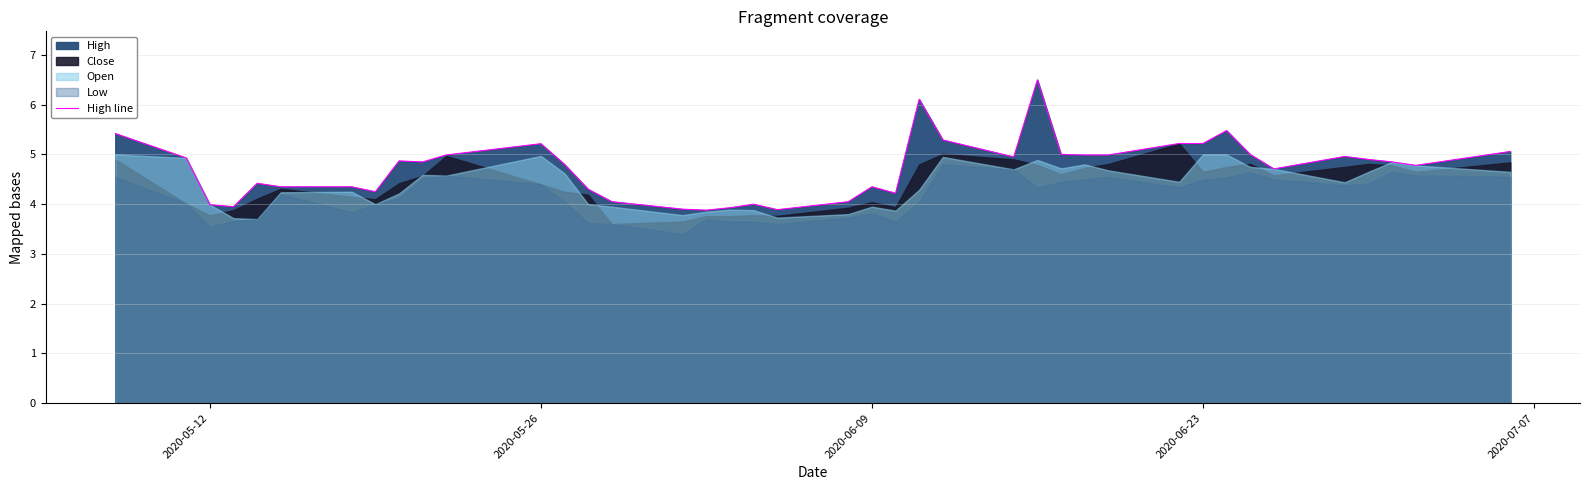

Reading left to right, extract all data points from this chart.

5.4	4.9	4.0	4.0	4.4	4.3	4.3	4.2	4.9	4.8	5.0	5.2	4.8	4.3	4.1	3.9	3.9	3.9	4.0	3.9	4.1	4.3	4.2	6.1	5.3	4.9	6.5	5.0	5.0	5.0	5.2	5.2	5.5	5.0	4.7	5.0	4.9	4.8	4.8	5.1